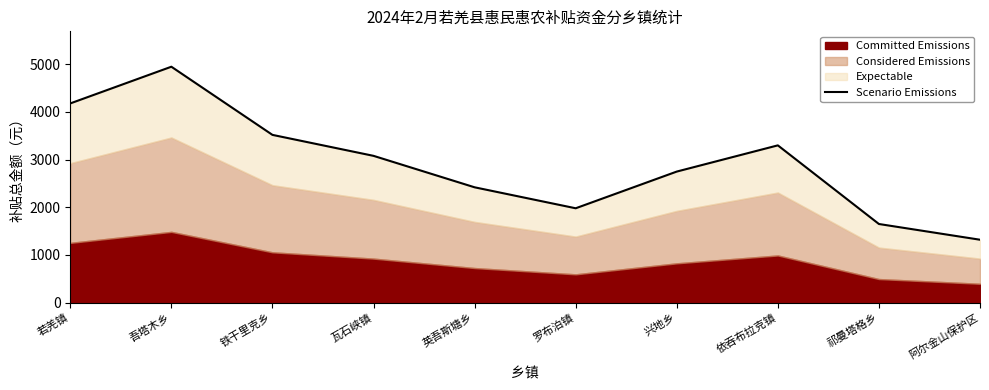

Between 英吾斯塘乡 and 若羌镇, which is larger?

若羌镇